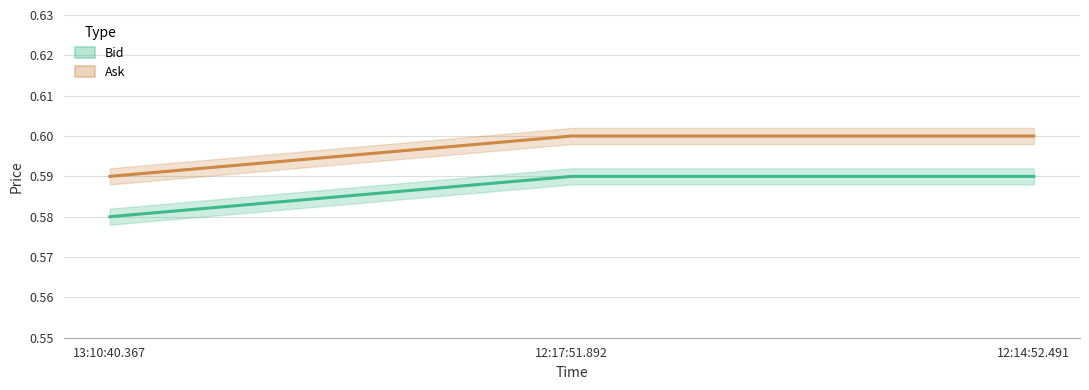

Does the chart have visible grid lines?

Yes